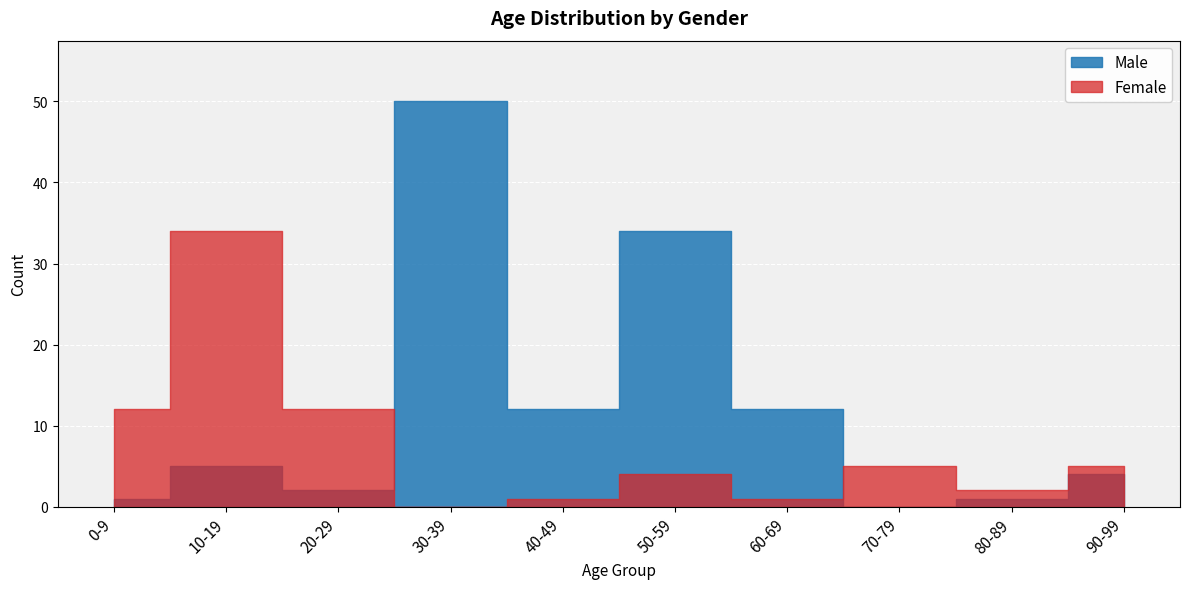

How many values in the Female series are below 5?

5